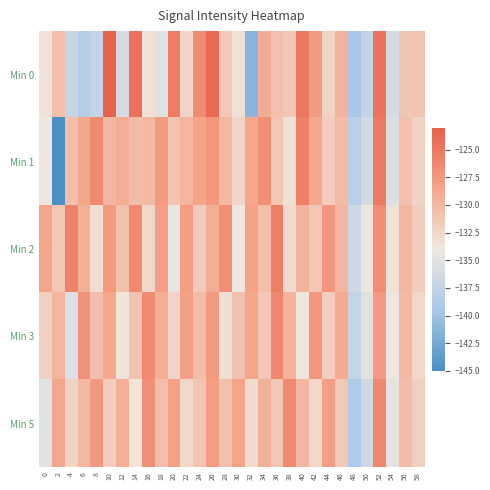

Rank the series at 24 from lowest to highest value.

Min 2, Min 5, Min 3, Min 1, Min 0